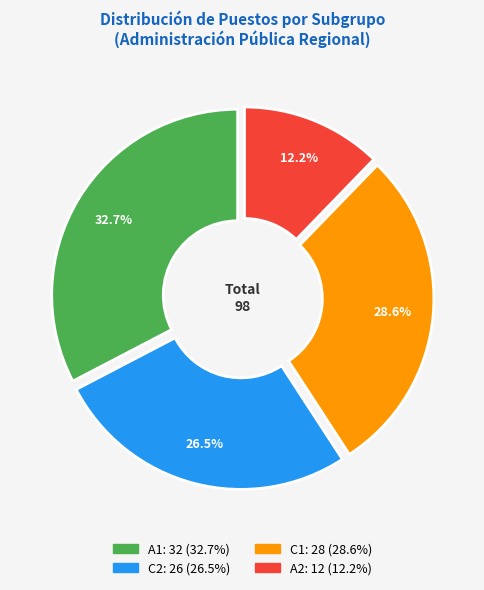

Is there a majority slice in this chart?

No